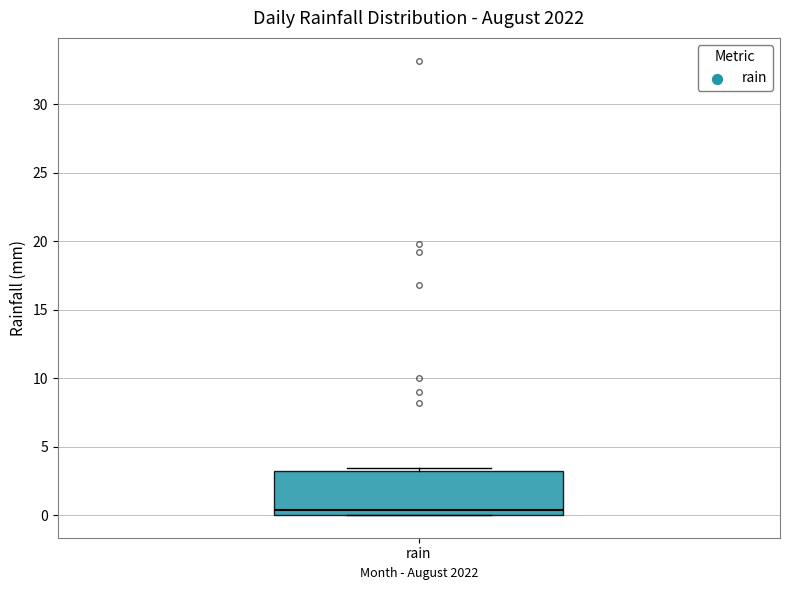

Transcribe this box plot: give where the median line is, the range the box spans, and where the two whiskers end, as read against the y-axis. The values are not printed on the chart, so give them approximately, as read against the axis.

median 0.5, box 0.0 to 3.0, whiskers 0.0 to 3.5